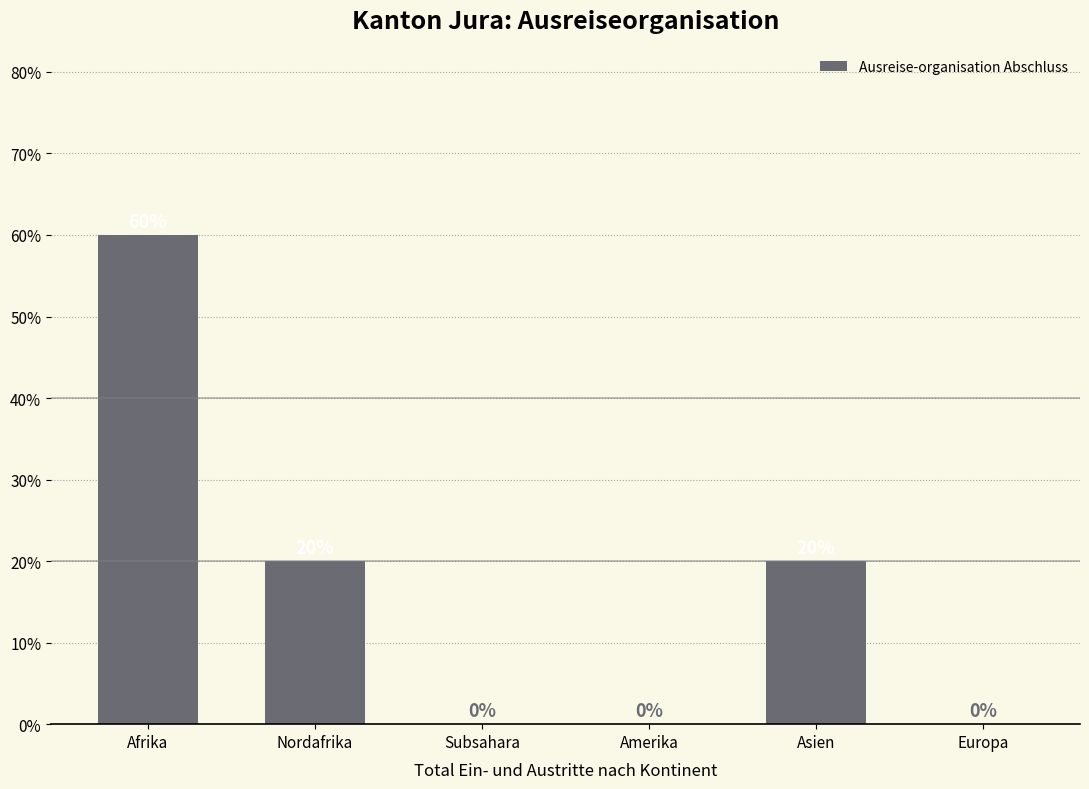

True or false: the data shows 60 at Afrika.

True